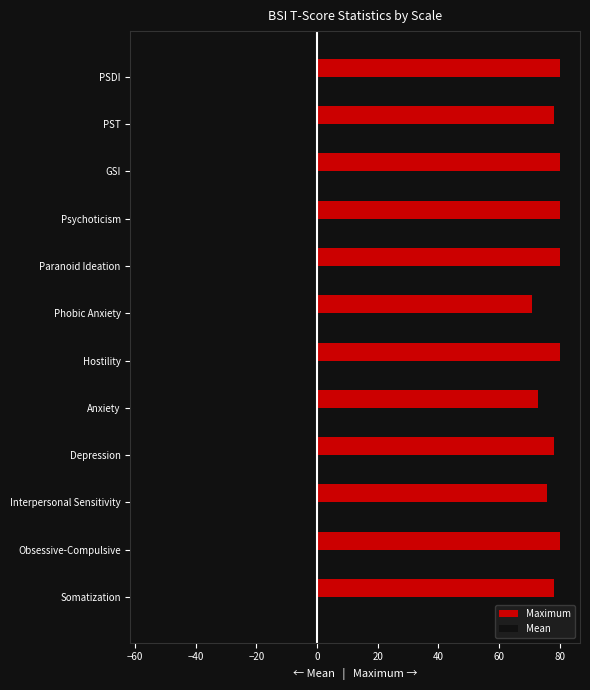

Is the value of Maximum at Interpersonal Sensitivity greater than the value of Mean at Anxiety?

Yes